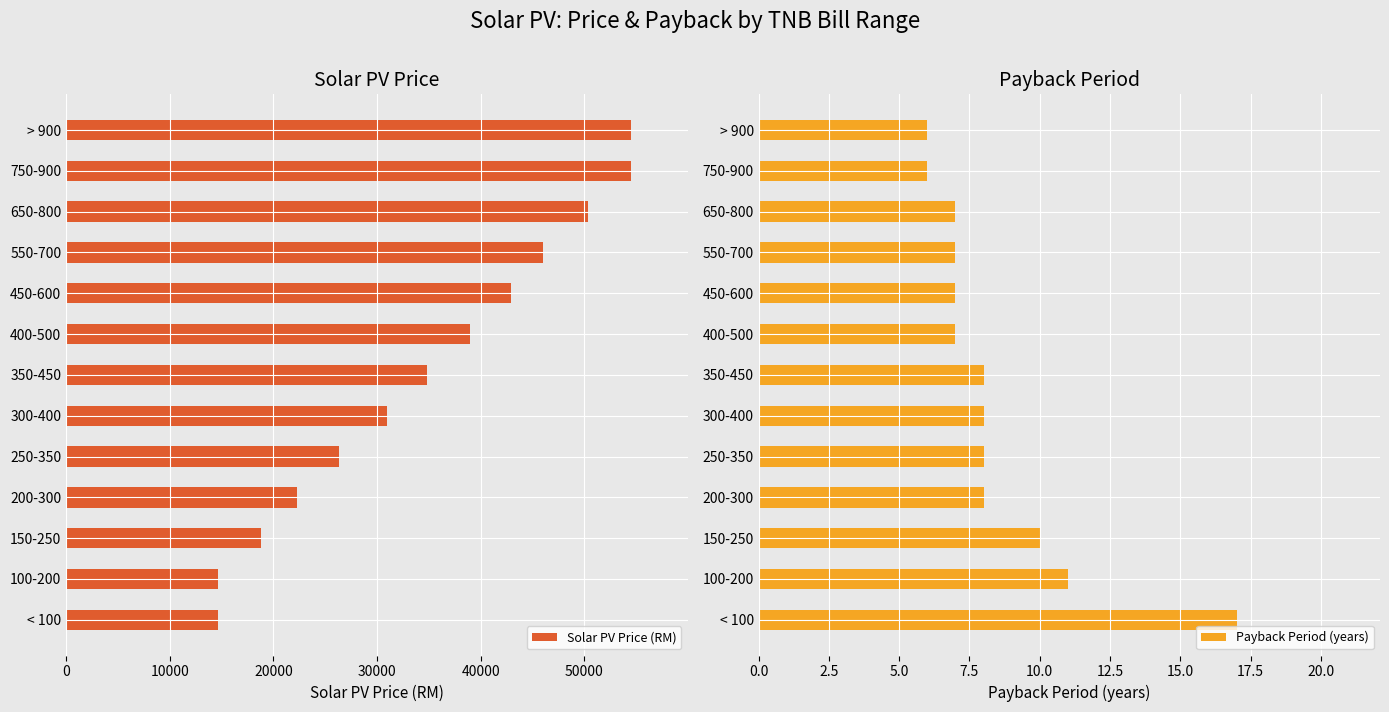

What is the maximum value for Solar PV Price (RM)?

54500